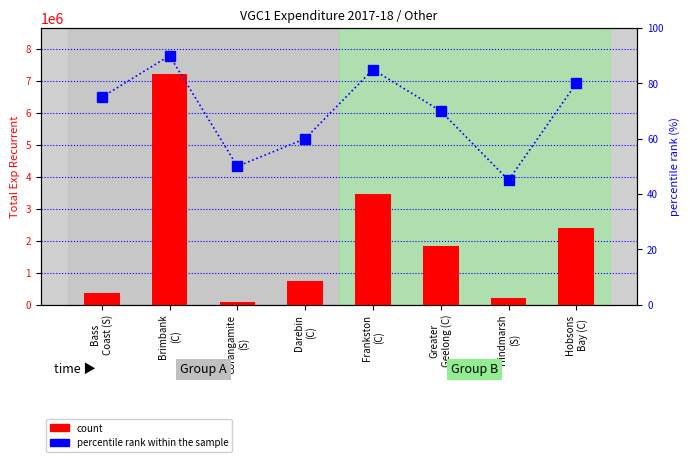

What position from the left is Greater
Geelong (C)?

6